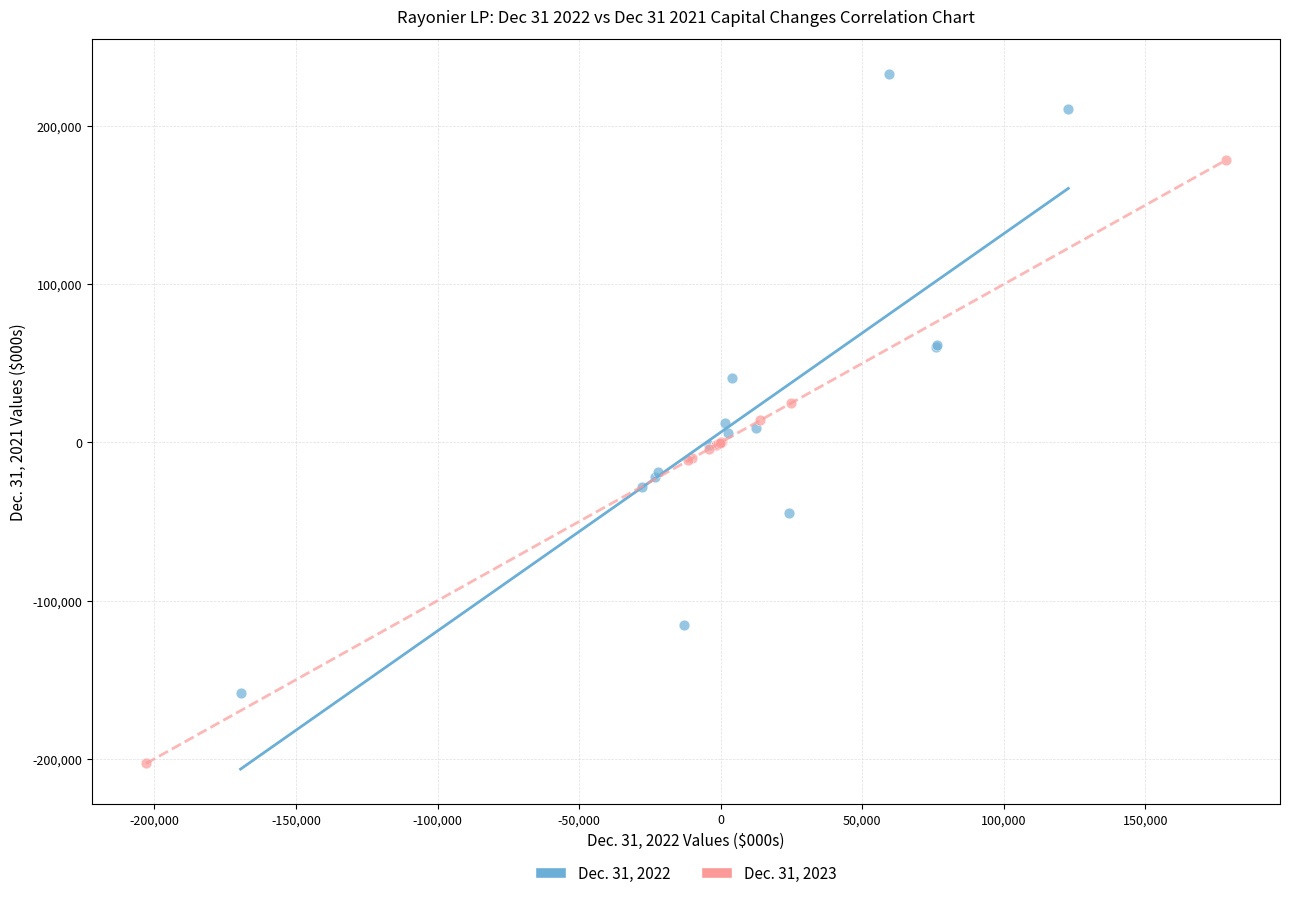

Which series reaches the maximum Y coordinate?

Dec. 31, 2022